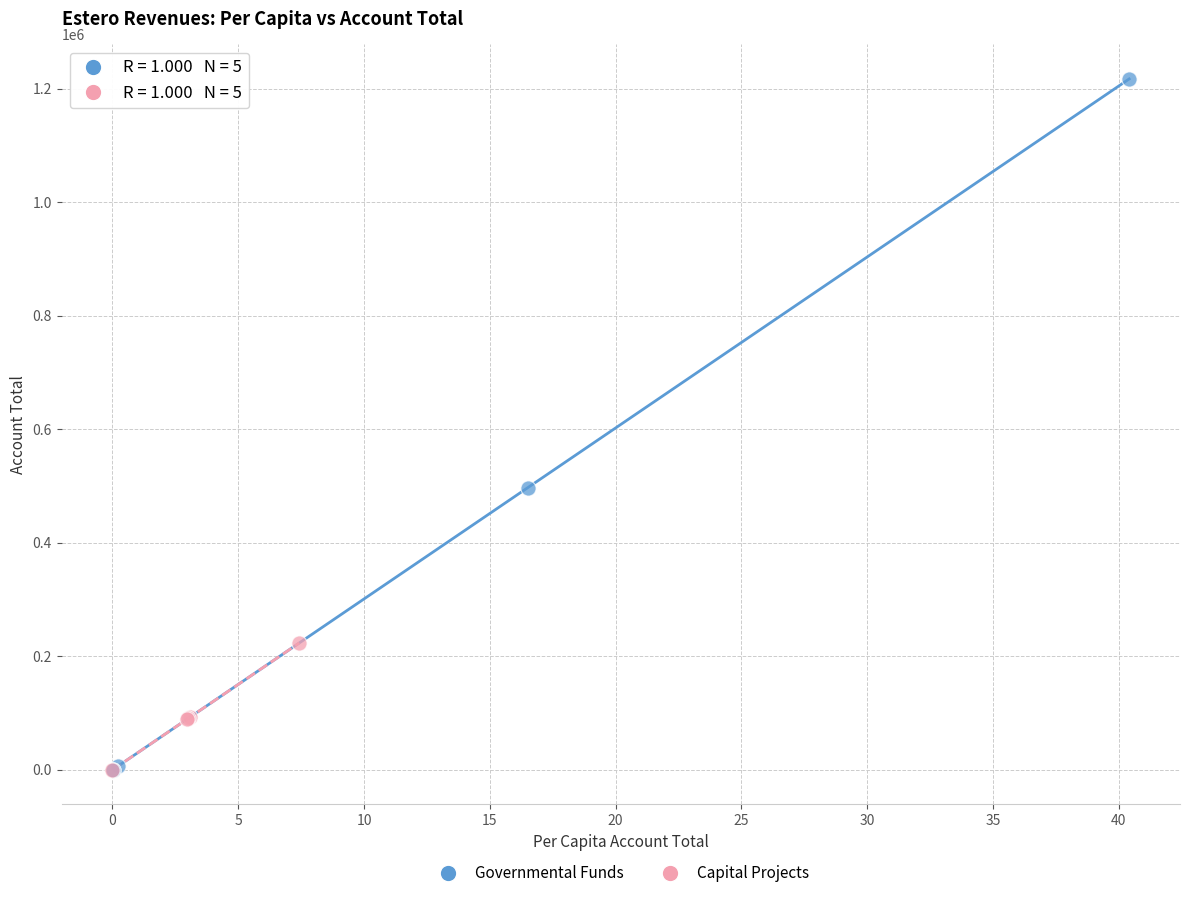

Which series has the widest spread of Y values?

Governmental Funds